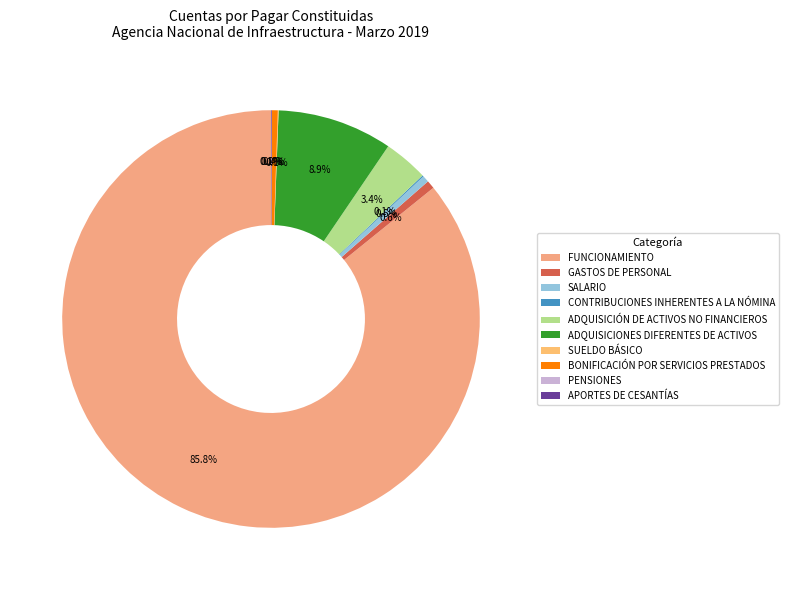

Which category has the biggest portion of the pie?

FUNCIONAMIENTO